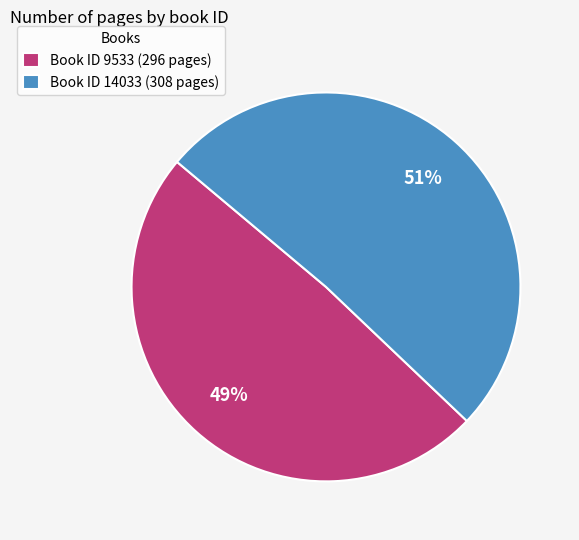

How many segments does this pie chart have?

2